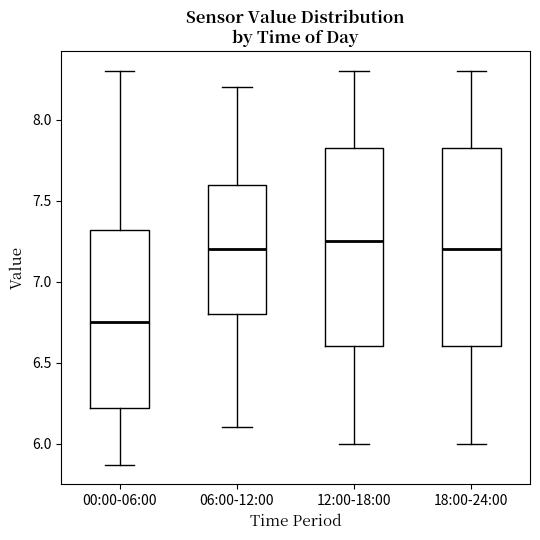

Which box's median line is the lowest?

00:00-06:00